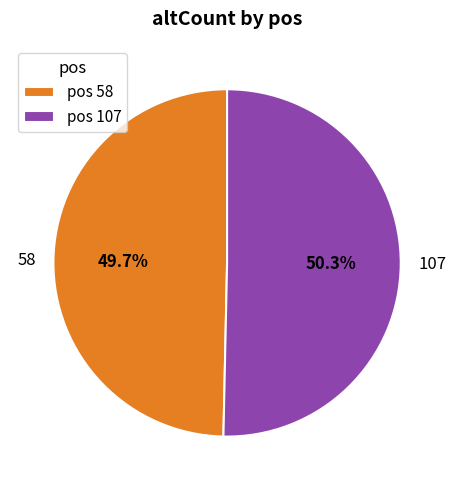

Which slice is the largest?

107